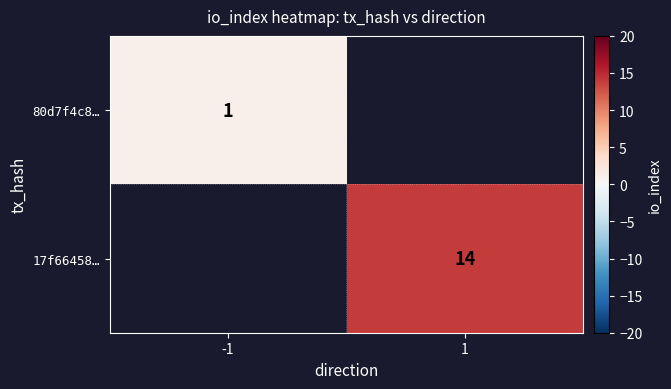

The value of 17f66458… at 1 is 24. True or false?

False